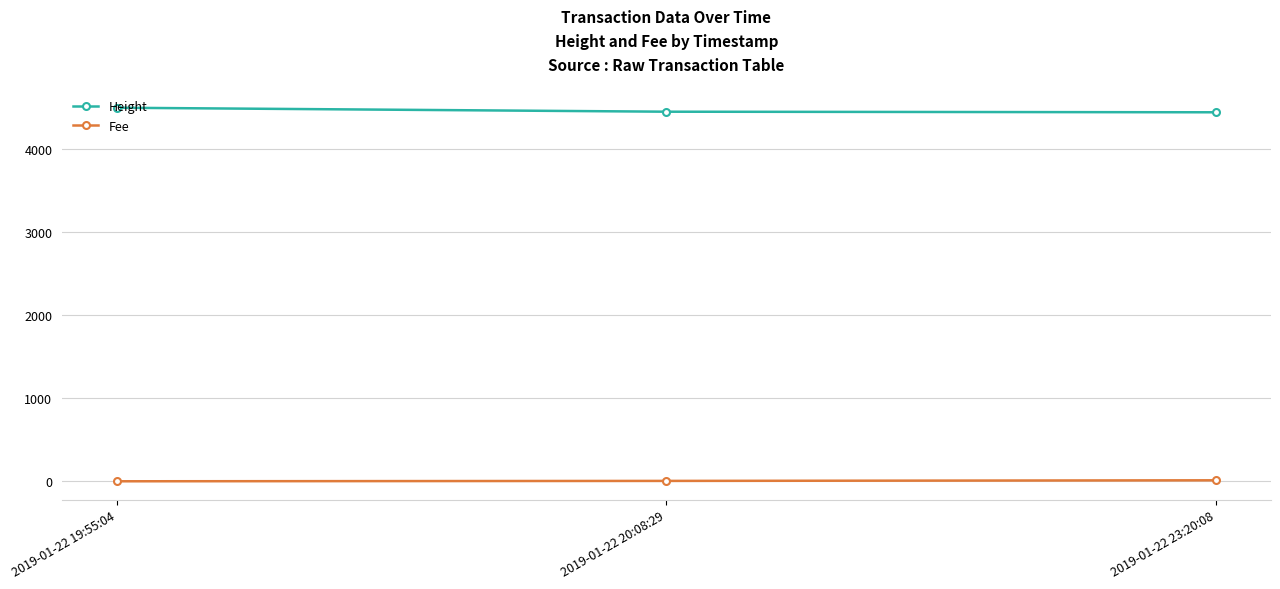

Rank the series by their maximum value, from highest to lowest.

Height, Fee